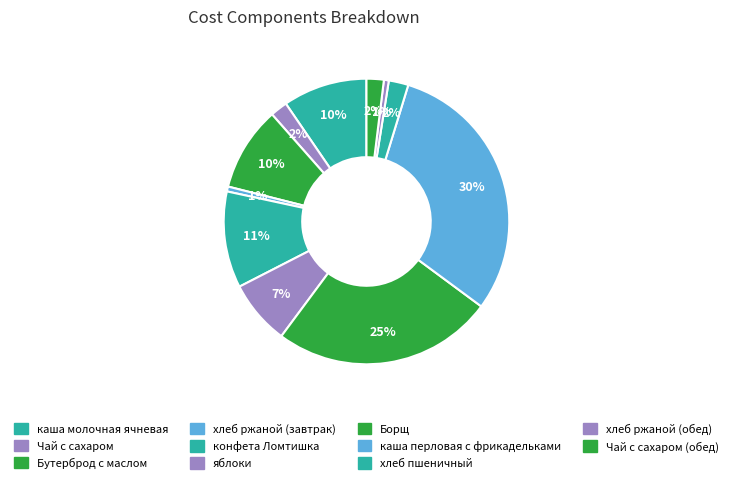

What is the smallest slice in the pie chart?

хлеб ржаной